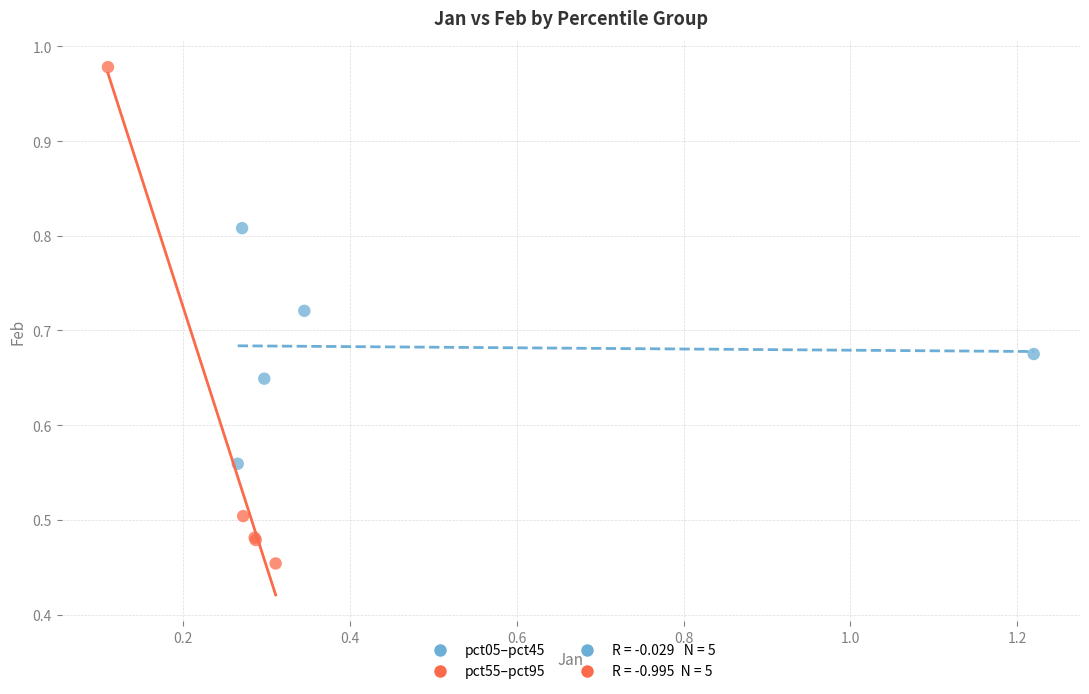

Which series reaches the minimum Y coordinate?

pct55–pct95